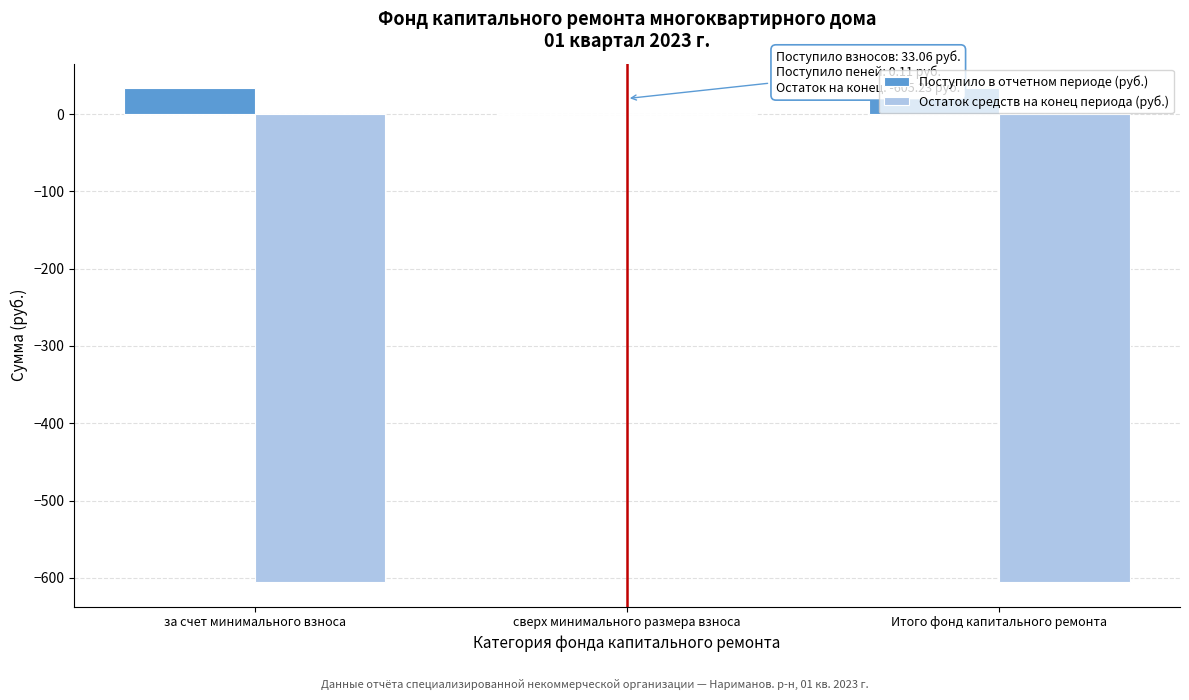

The Остаток средств на конец периода (руб.) series shows -370.2 at сверх минимального размера взноса. True or false?

False